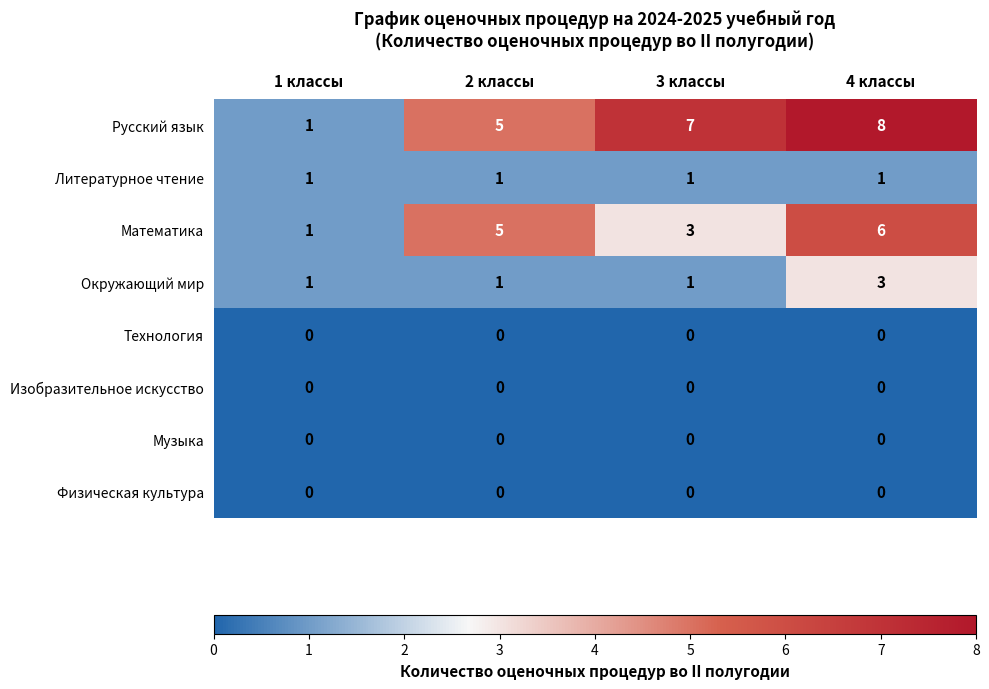

Which series has the largest total across all categories?

Русский язык